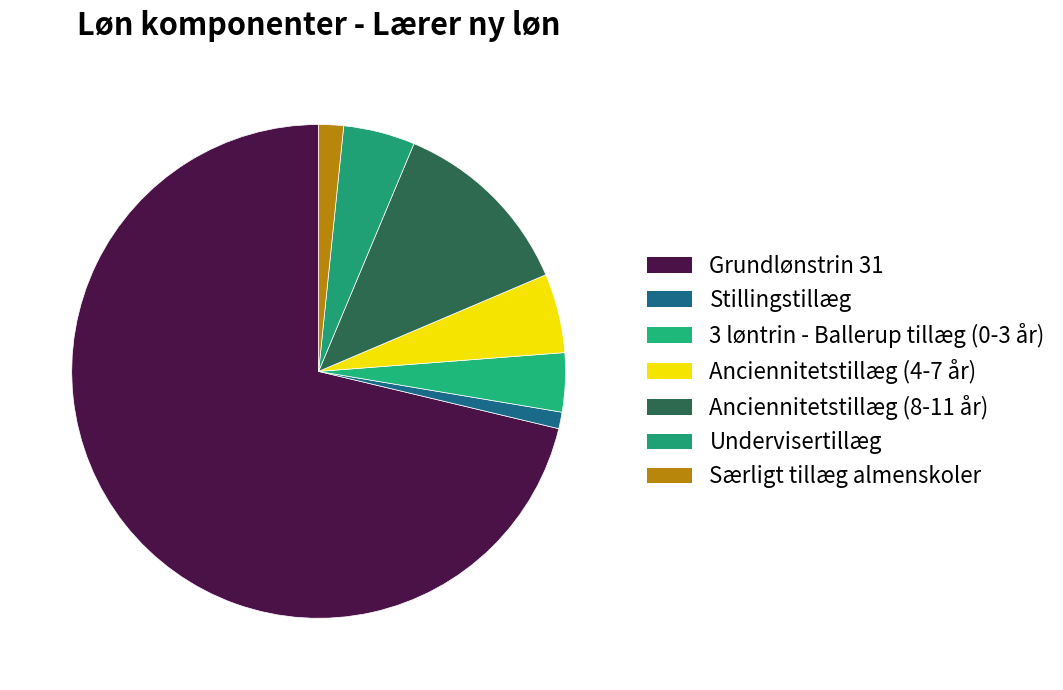

To the nearest percent, what portion does Stillingstillæg represent?

1%